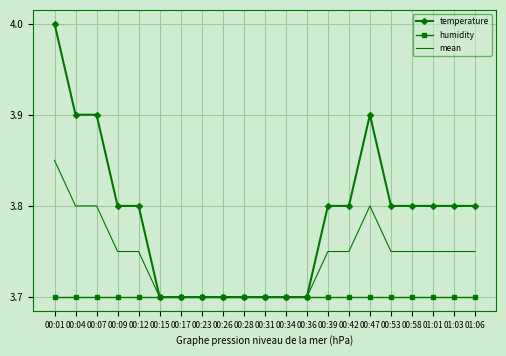

What value does the temperature series have at 00:28?

3.7